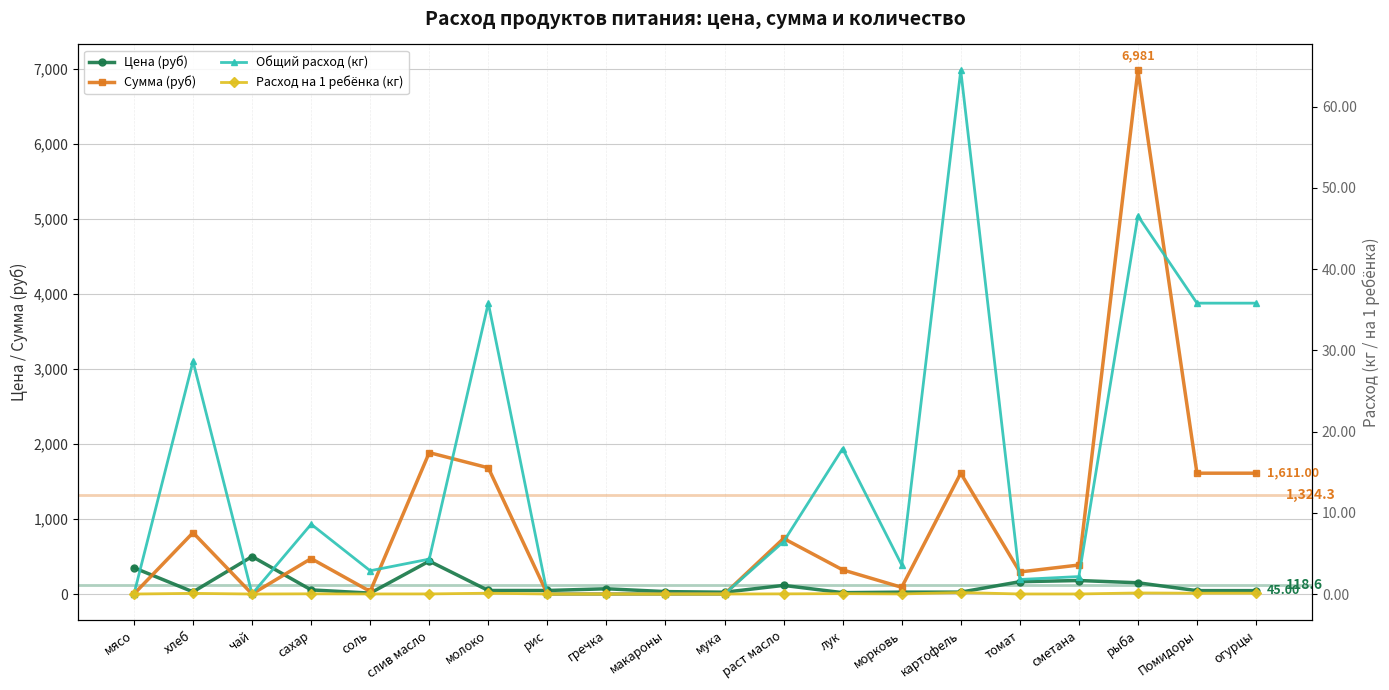

The Цена (руб) series shows 91.6 at слив масло. True or false?

False